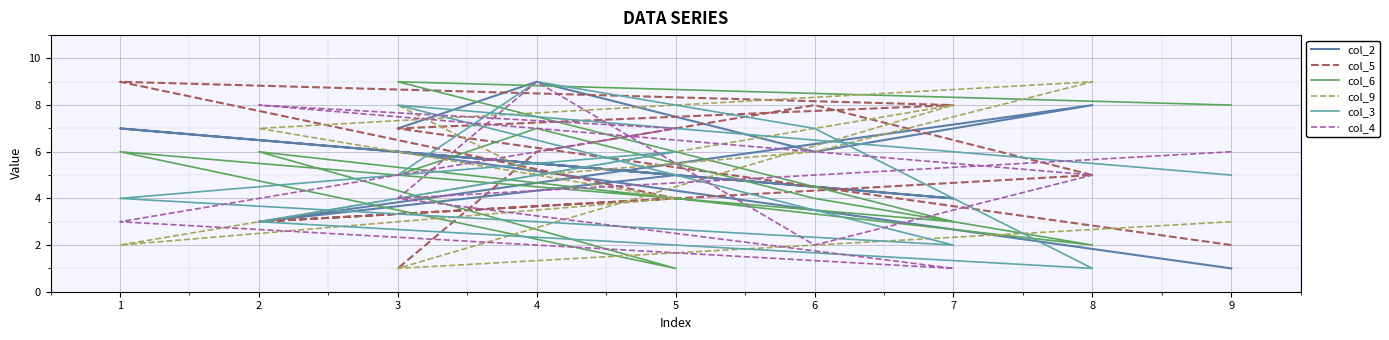

How many col_3 values are between 3 and 7?

6